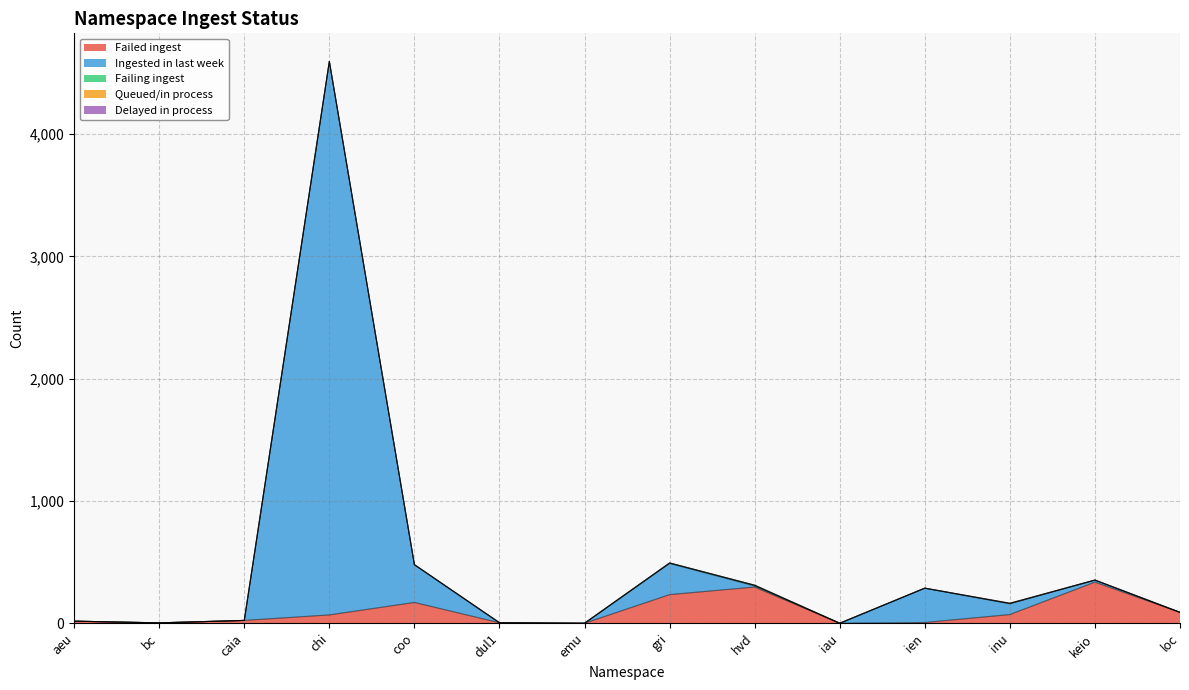

What is the difference between the Failed ingest values at aeu and keio?

319